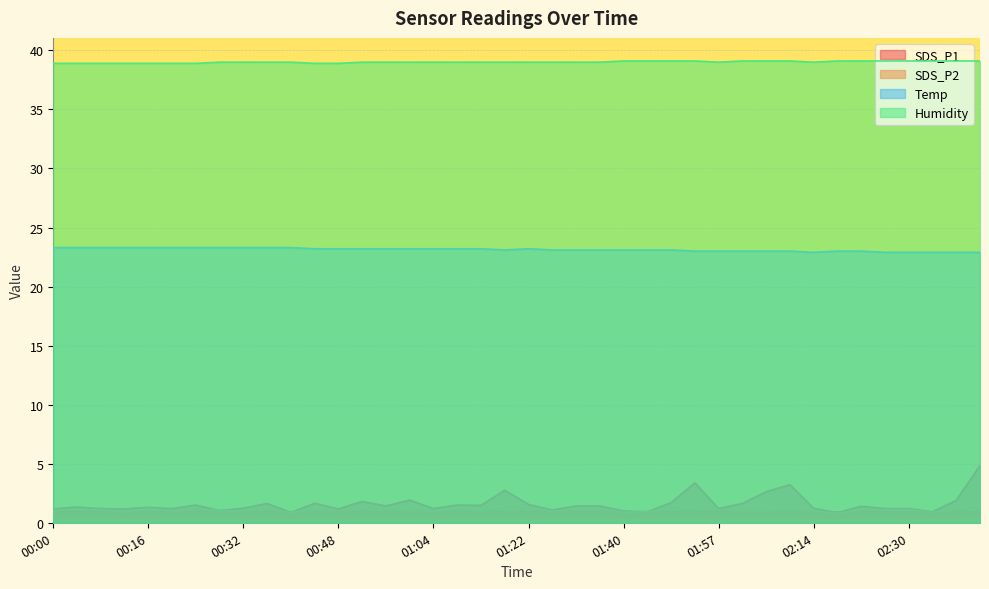

At which category is the sum across all series the highest?

02:43